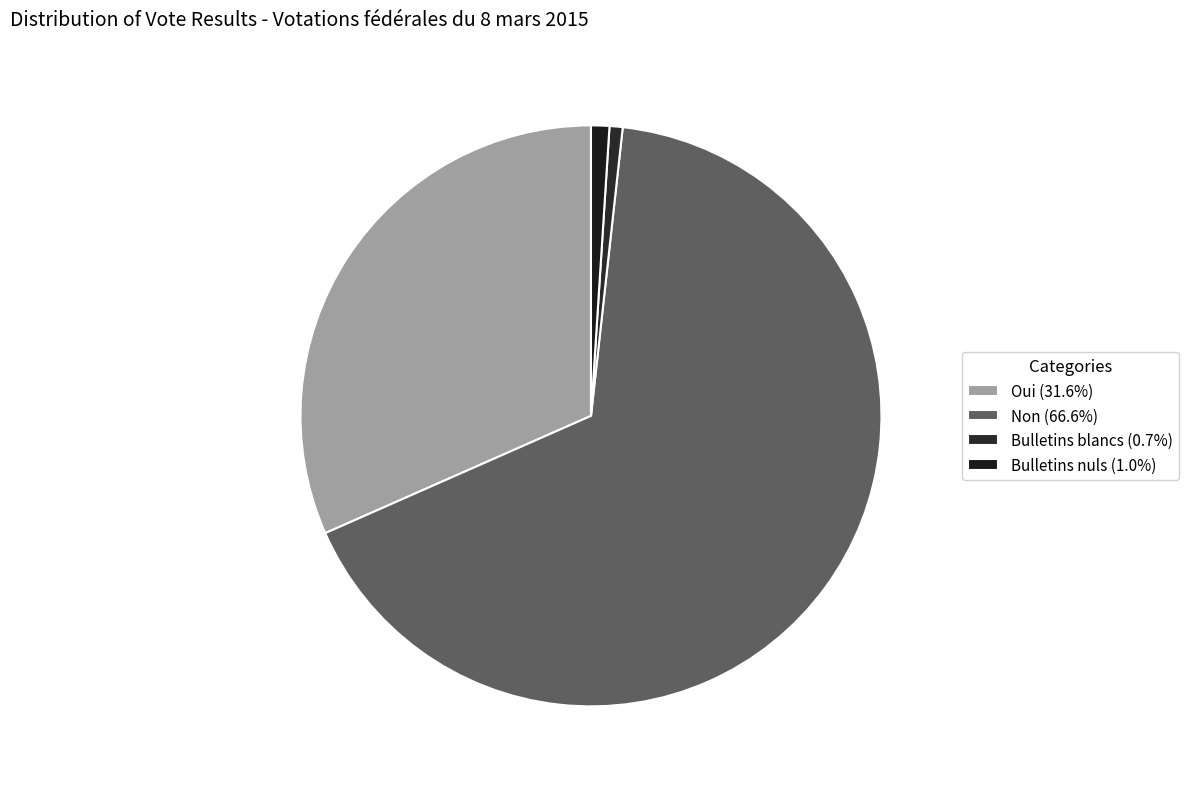

Which category accounts for the majority?

Non